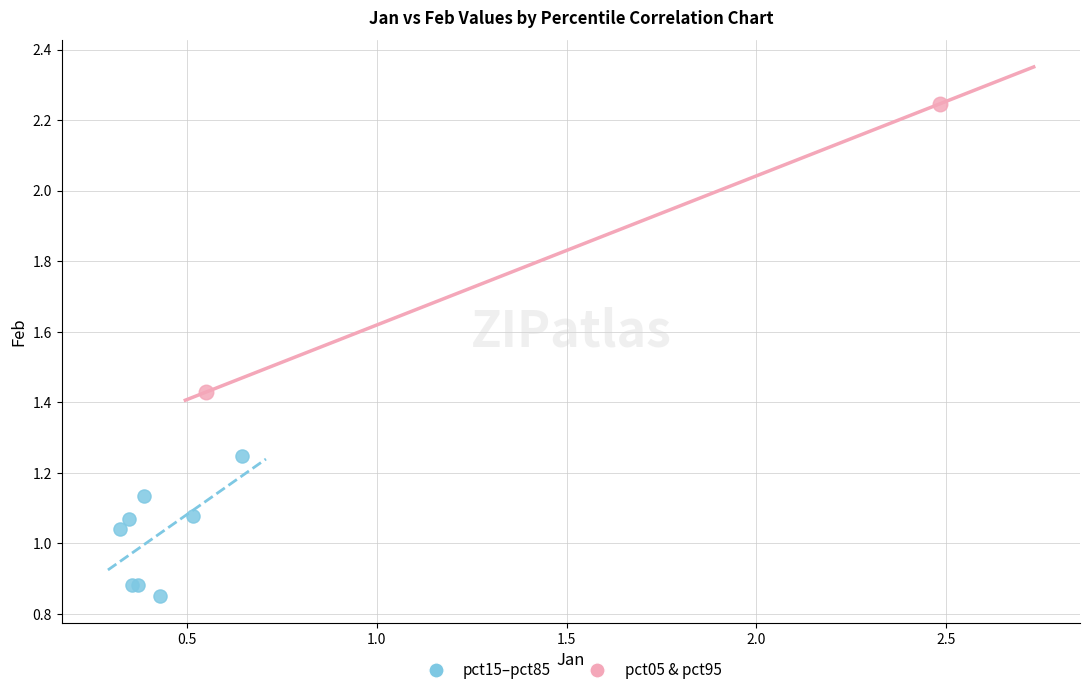

Which series has the widest spread of Y values?

pct05 & pct95